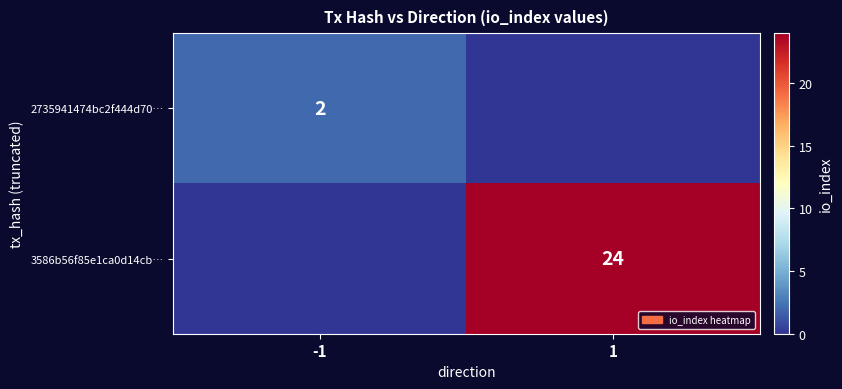

True or false: 3586b56f85e1ca0d14cb… has a value of 24 at 1.

True